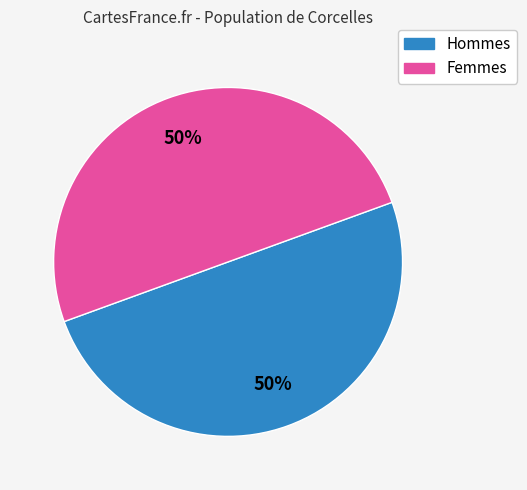

To the nearest percent, what is the average slice percentage?

50%